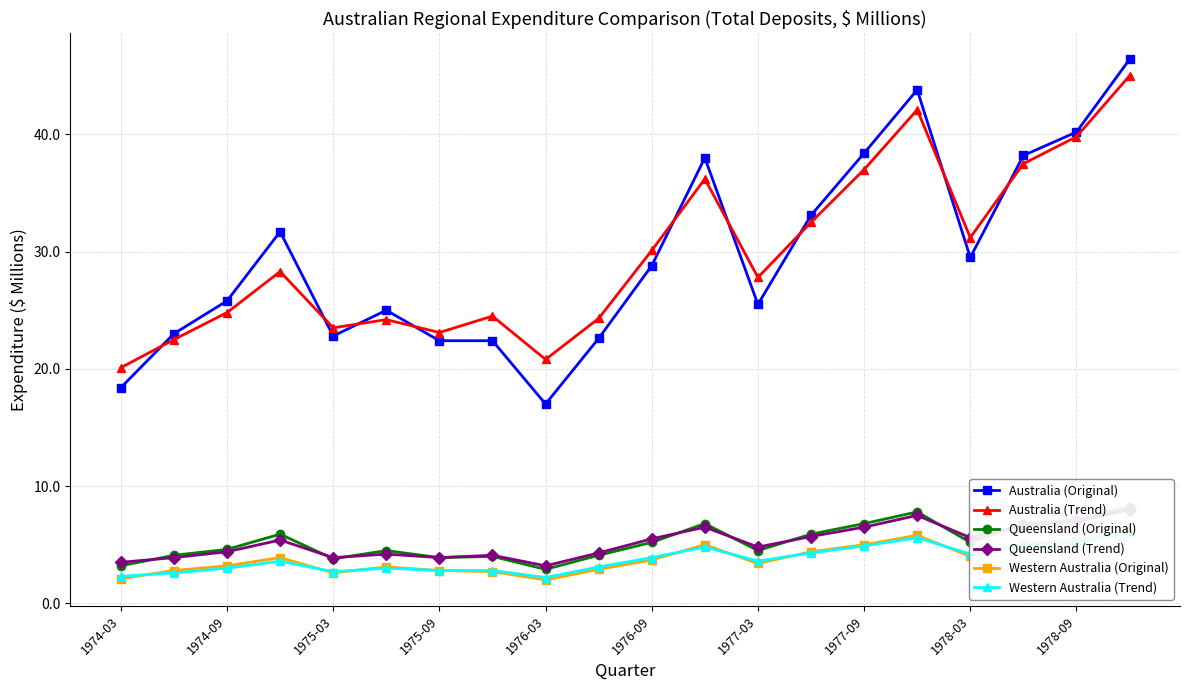

The Australia (Trend) series shows 13.9 at 1977-09. True or false?

False